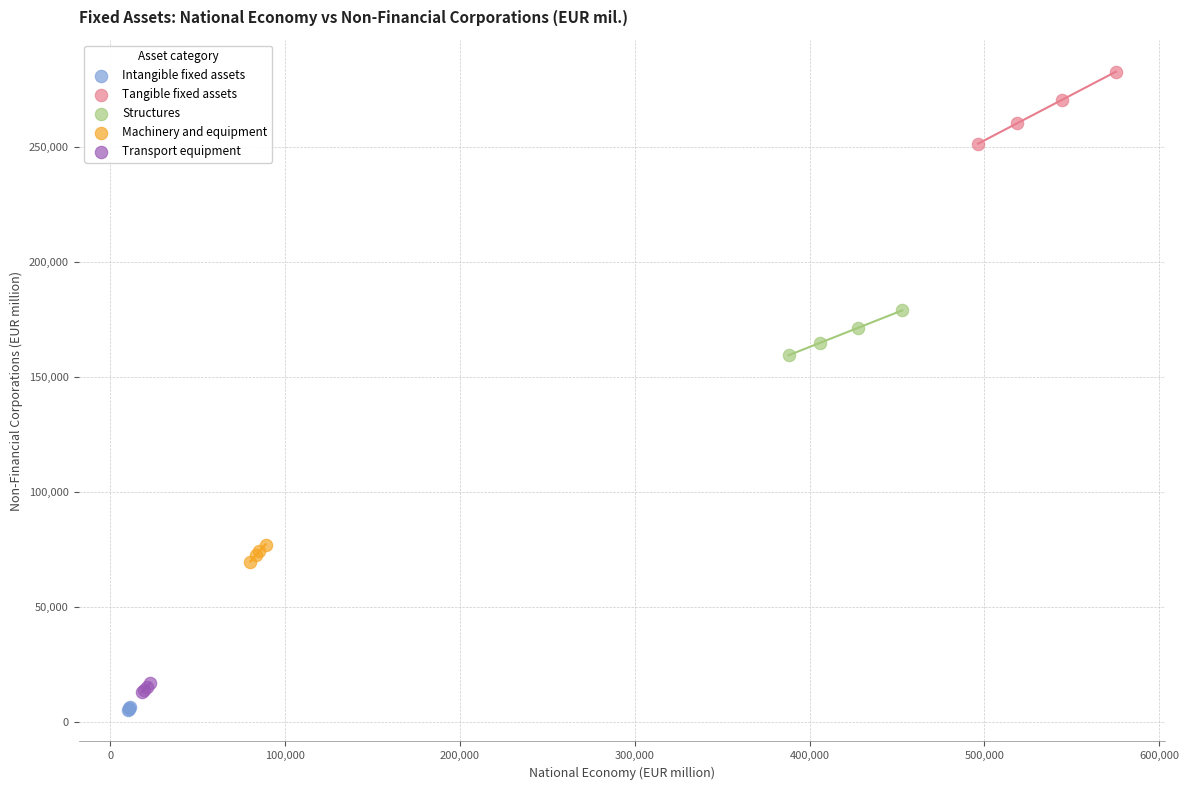

Which series contains the lowest Y value?

Intangible fixed assets